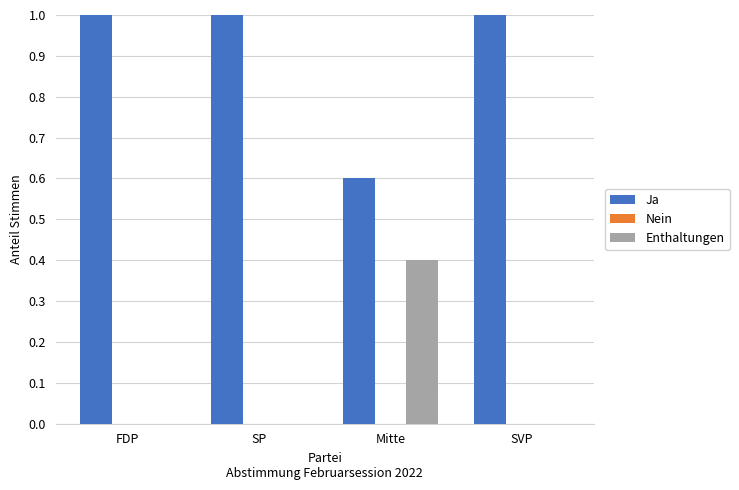

Reading left to right, transcribe all the data shown in this chart.

Ja: FDP=1.0	SP=1.0	Mitte=0.6	SVP=1.0
Enthaltungen: FDP=0.0	SP=0.0	Mitte=0.4	SVP=0.0